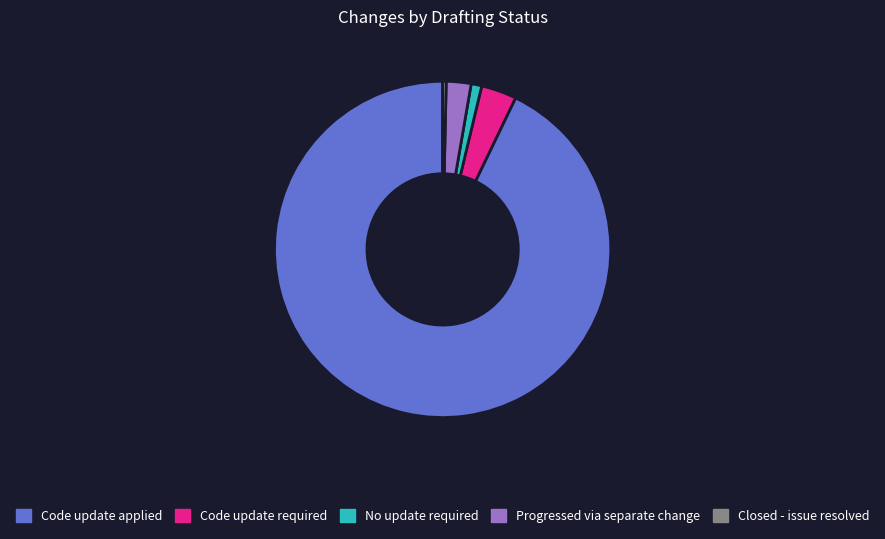

What is the largest slice in the pie chart?

Code update applied